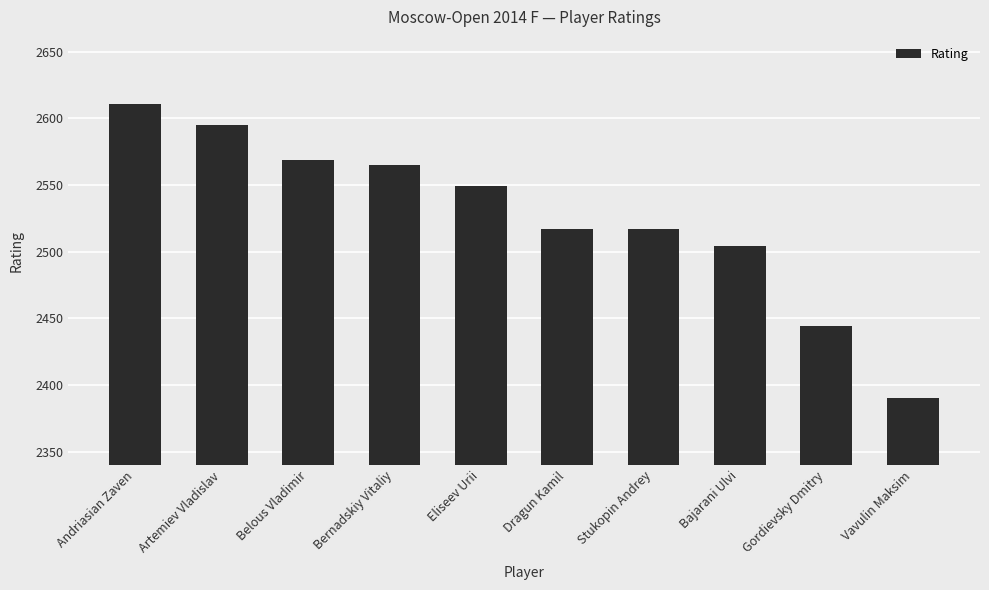

What is the ratio of the value at Eliseev Urii to the value at Bernadskiy Vitaliy?

1.0